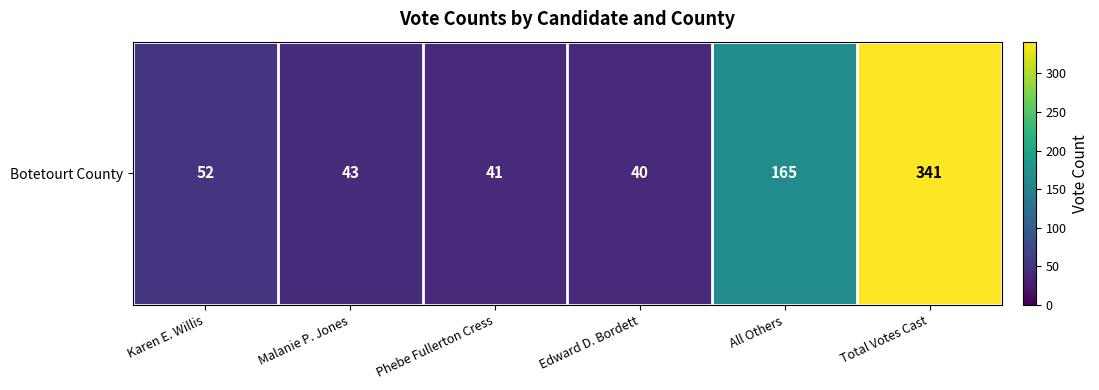

Which has a higher value, Edward D. Bordett or Karen E. Willis?

Karen E. Willis